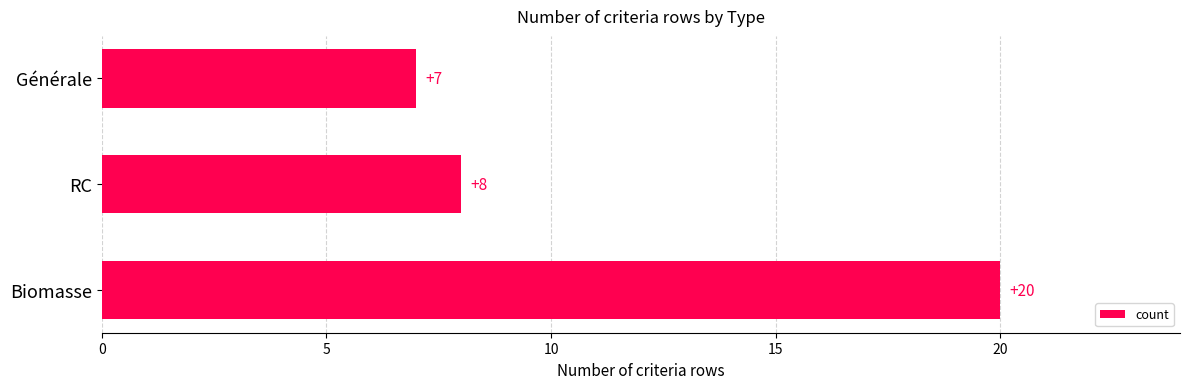

What is the greatest value displayed?

20